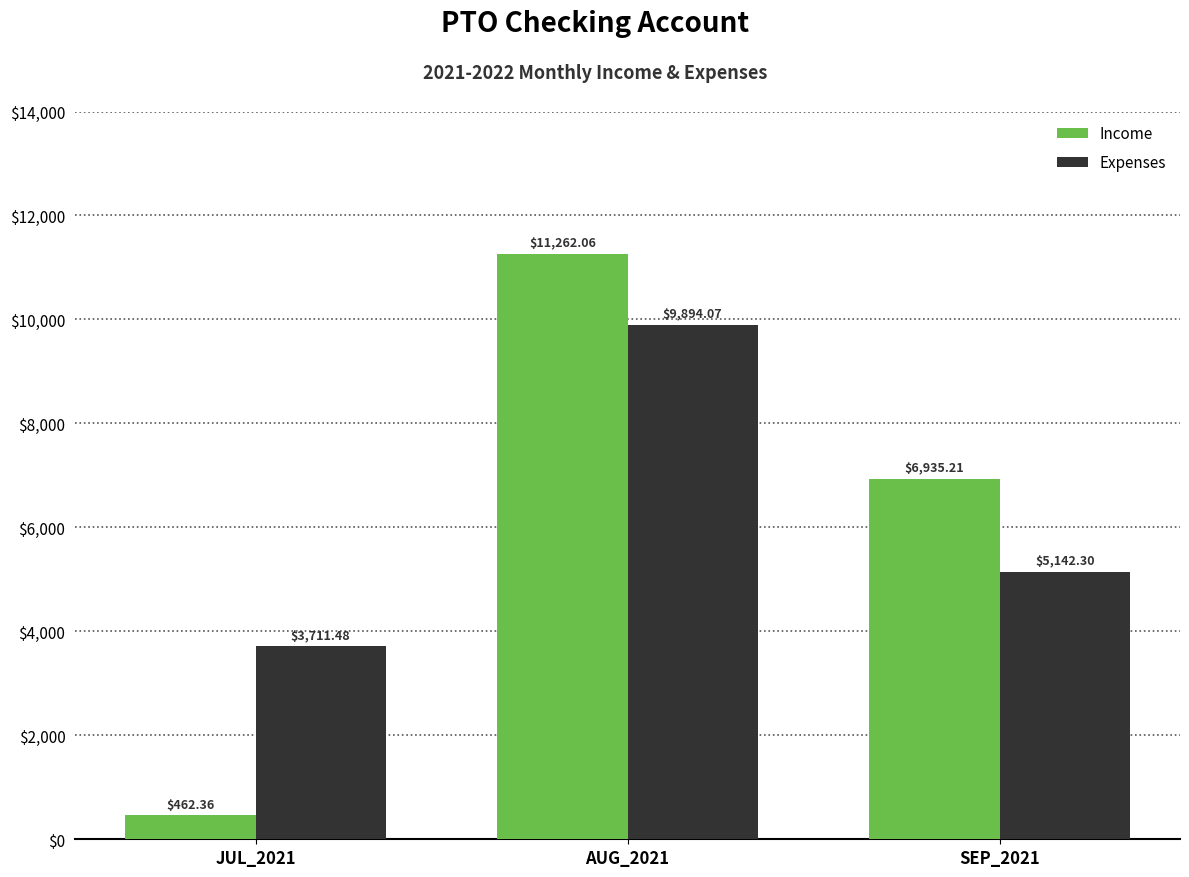

Does the chart contain any negative values?

No